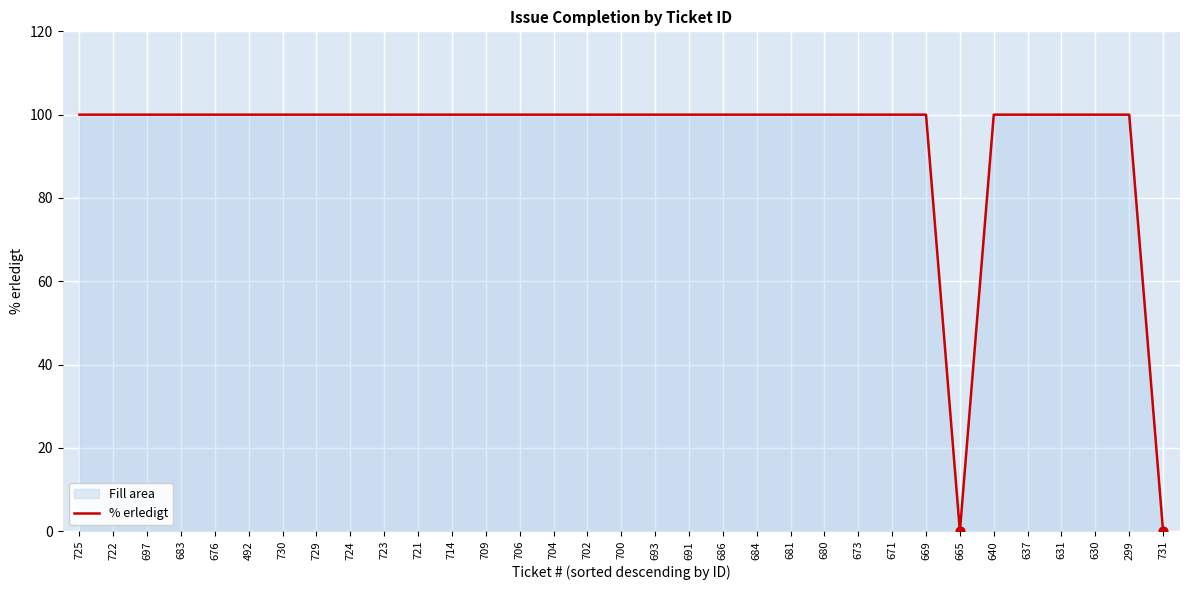

What is the change in value from 299 to 731?

-100